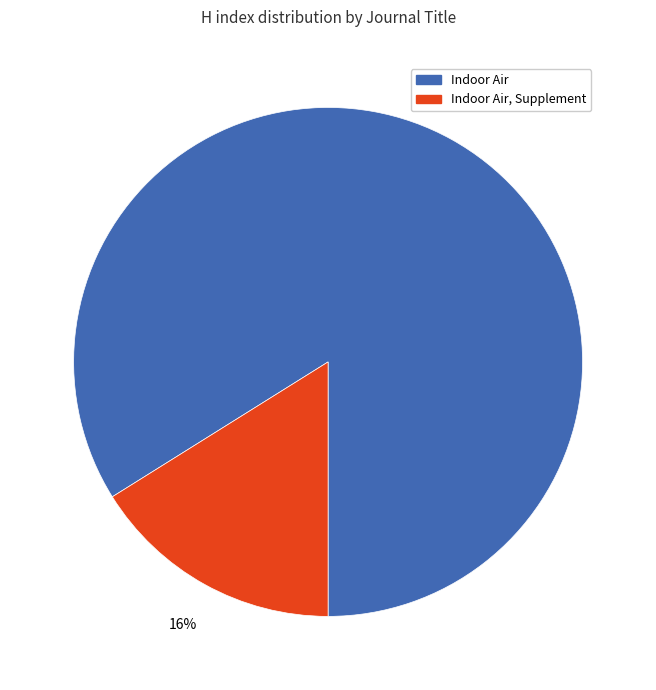

To the nearest percent, what is the difference between the largest and smallest slice percentages?

68%